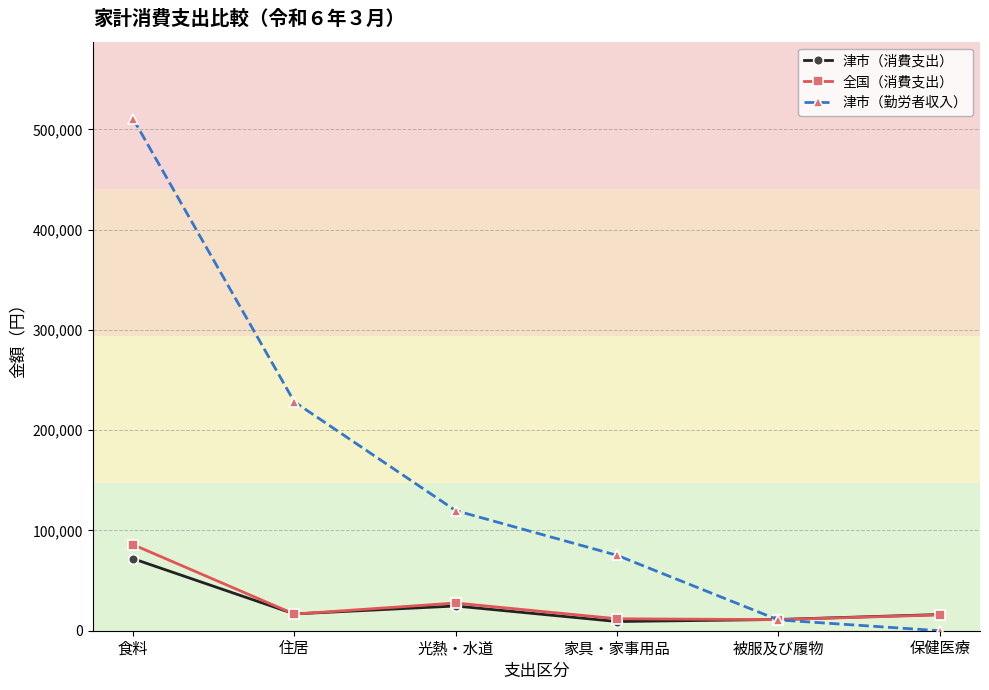

Is it true that 津市（勤労者収入） equals 75224 at 家具・家事用品?

True